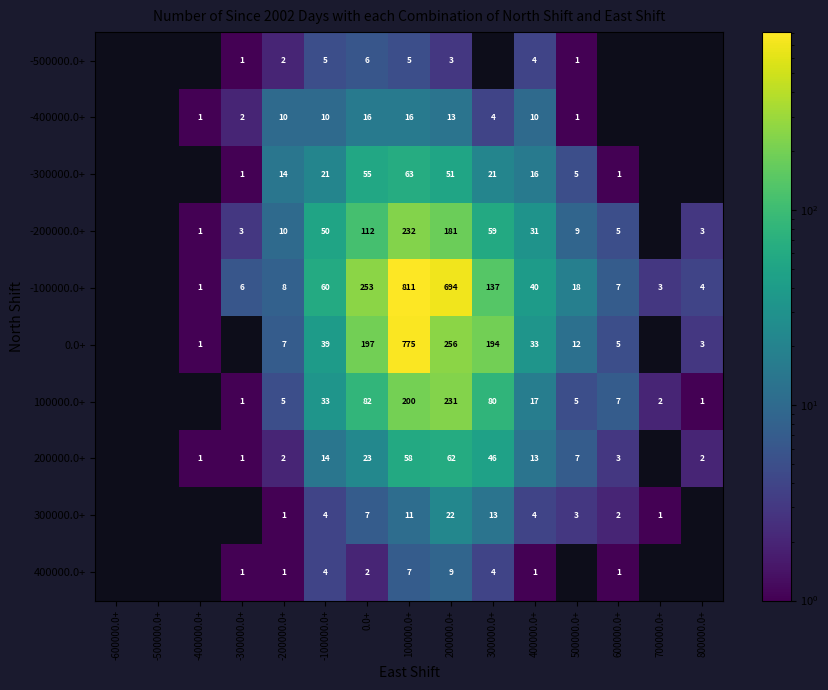

The value of -200000.0+ at -300000.0+ is 5. True or false?

False